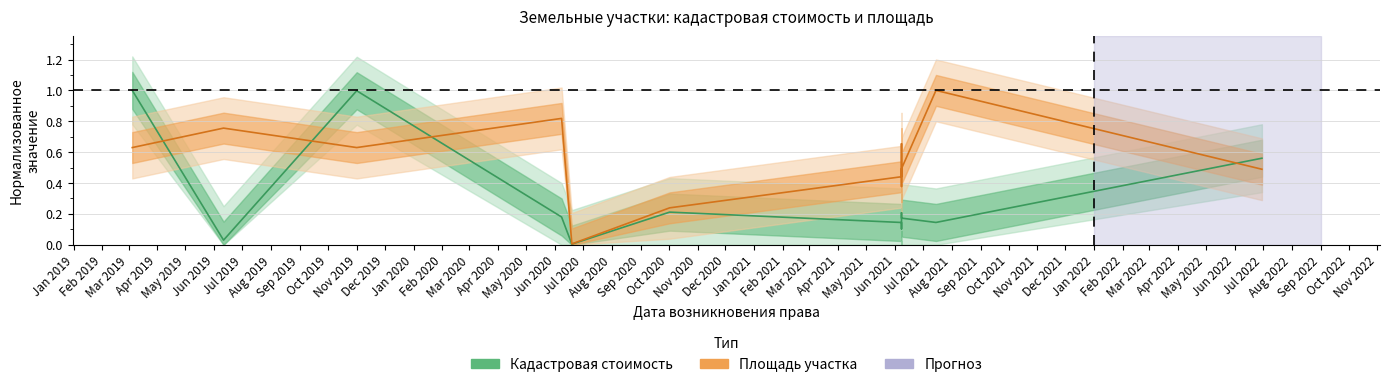

Does the chart have visible grid lines?

Yes